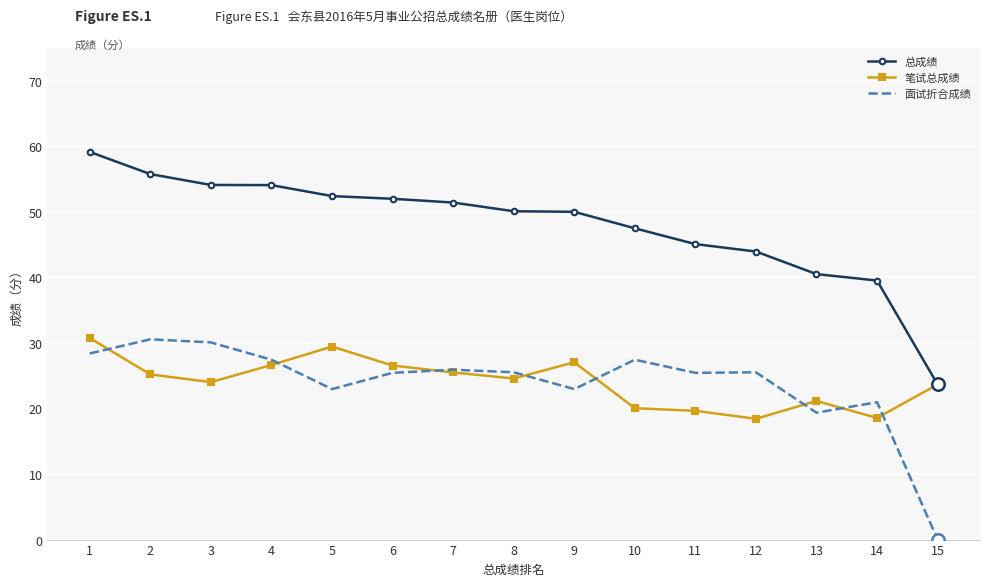

Which series has the widest spread of values?

总成绩